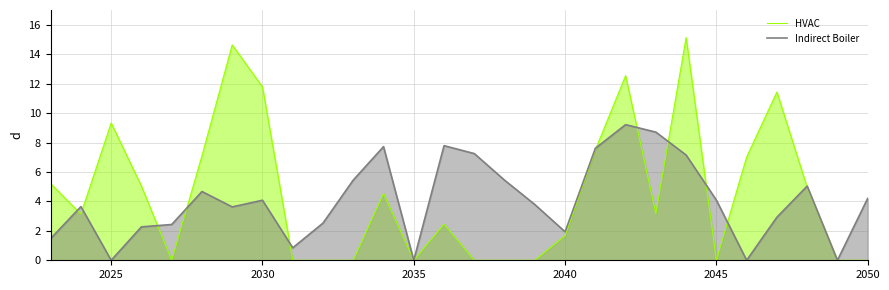

The Indirect Boiler series shows 3.2 at 2040. True or false?

False